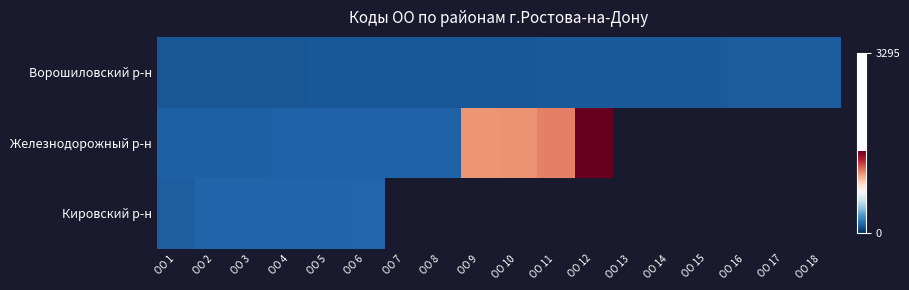

How many positive values does the Железнодорожный р-н series have?

12